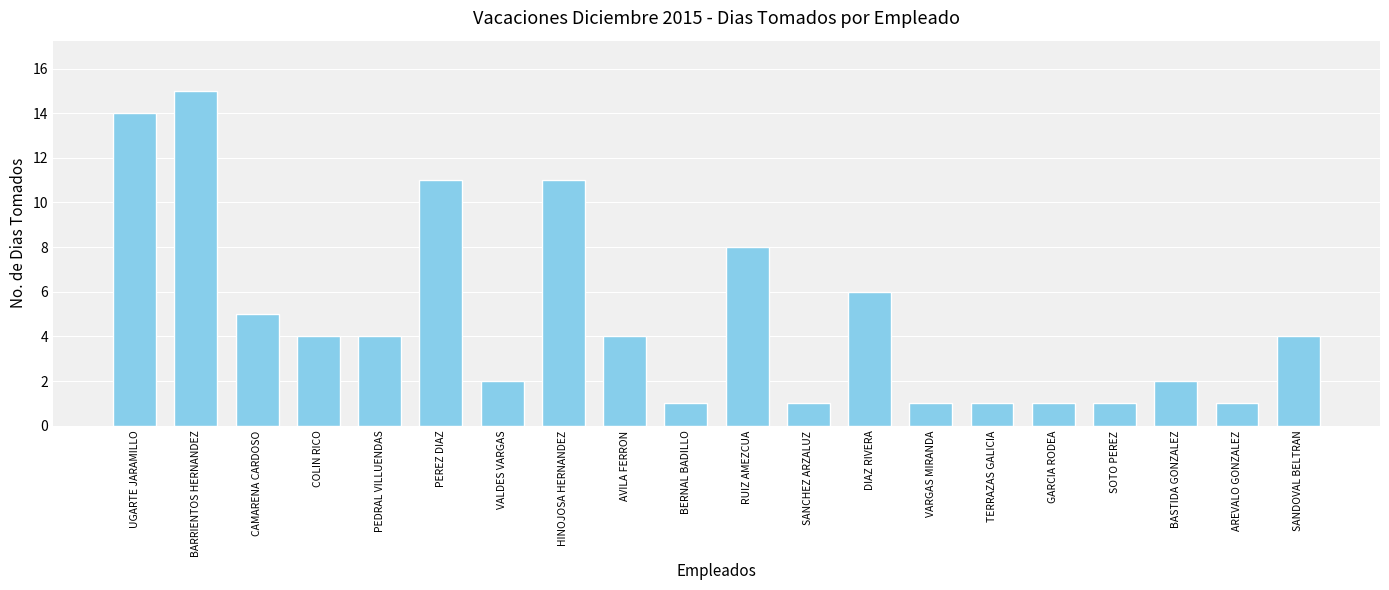

What position from the left is PEREZ DIAZ?

6